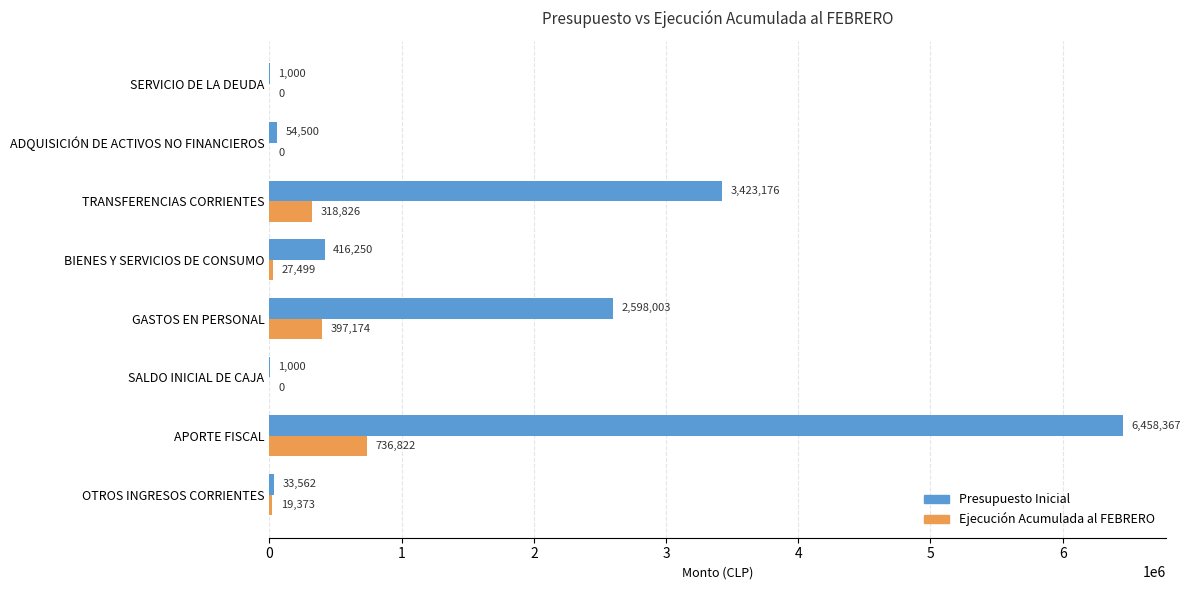

Which series changed the most between APORTE FISCAL and ADQUISICIÓN DE ACTIVOS NO FINANCIEROS?

Presupuesto Inicial